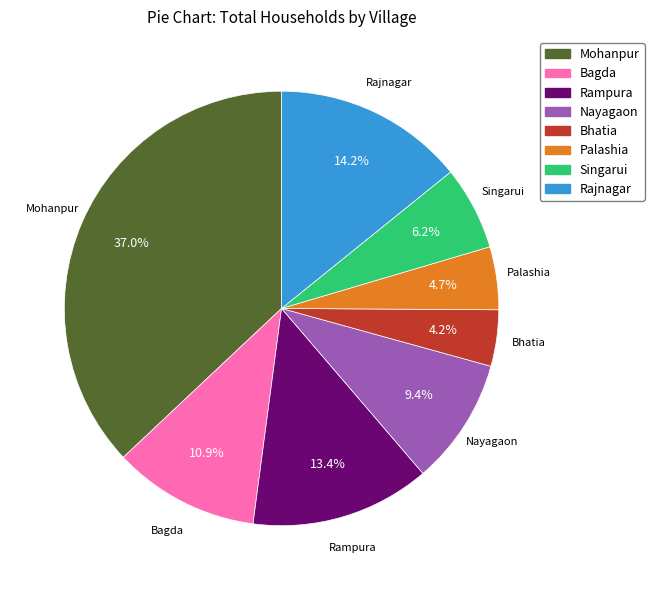

How many slices are in this pie chart?

8